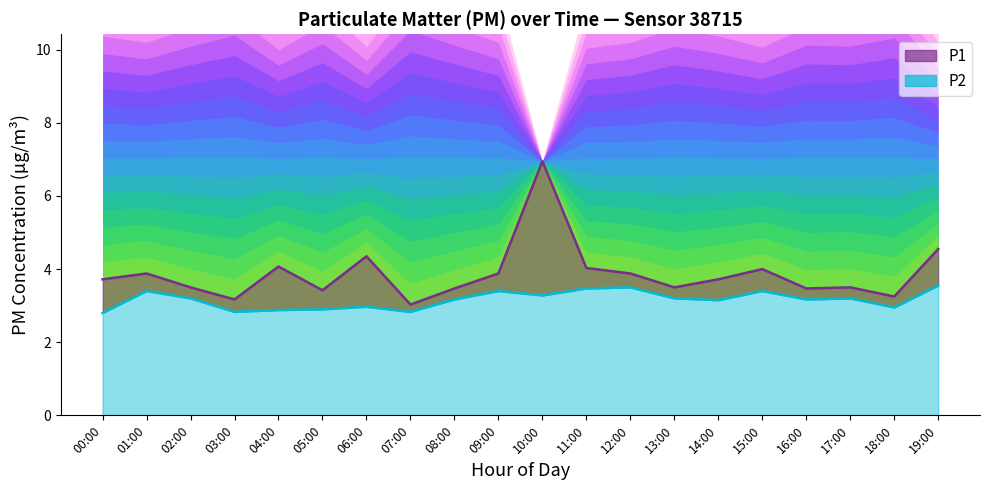

What is the spread (max minus min) of values at 14:00?

0.6